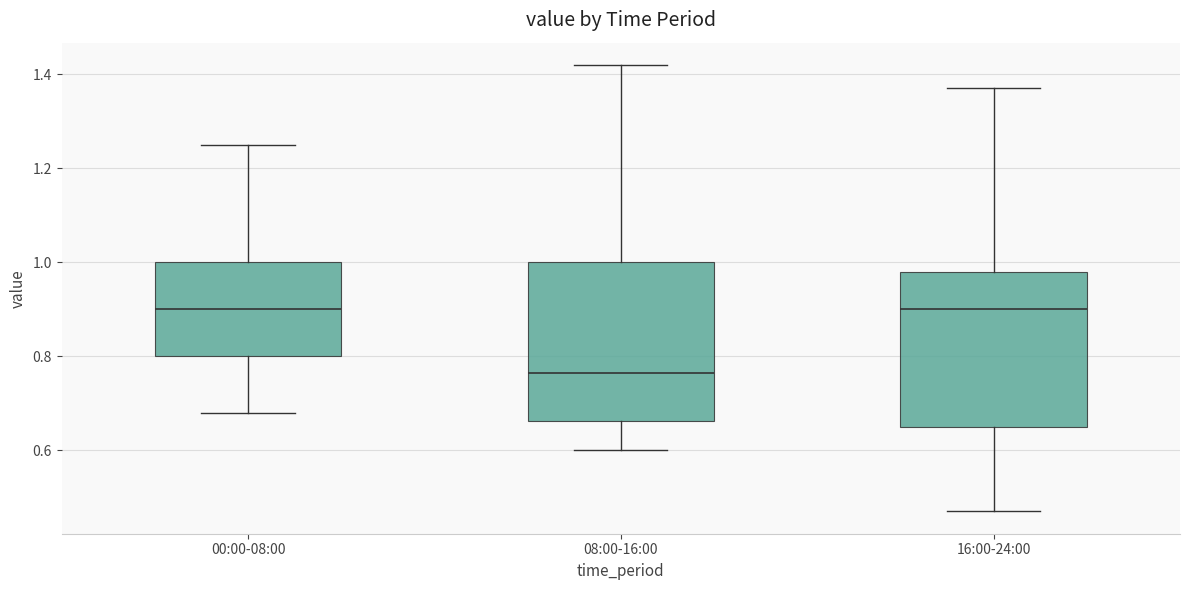

Where does the median line of the box for 00:00-08:00 sit on the y-axis? The values are not printed on the chart, so give them approximately, as read against the axis.

0.90